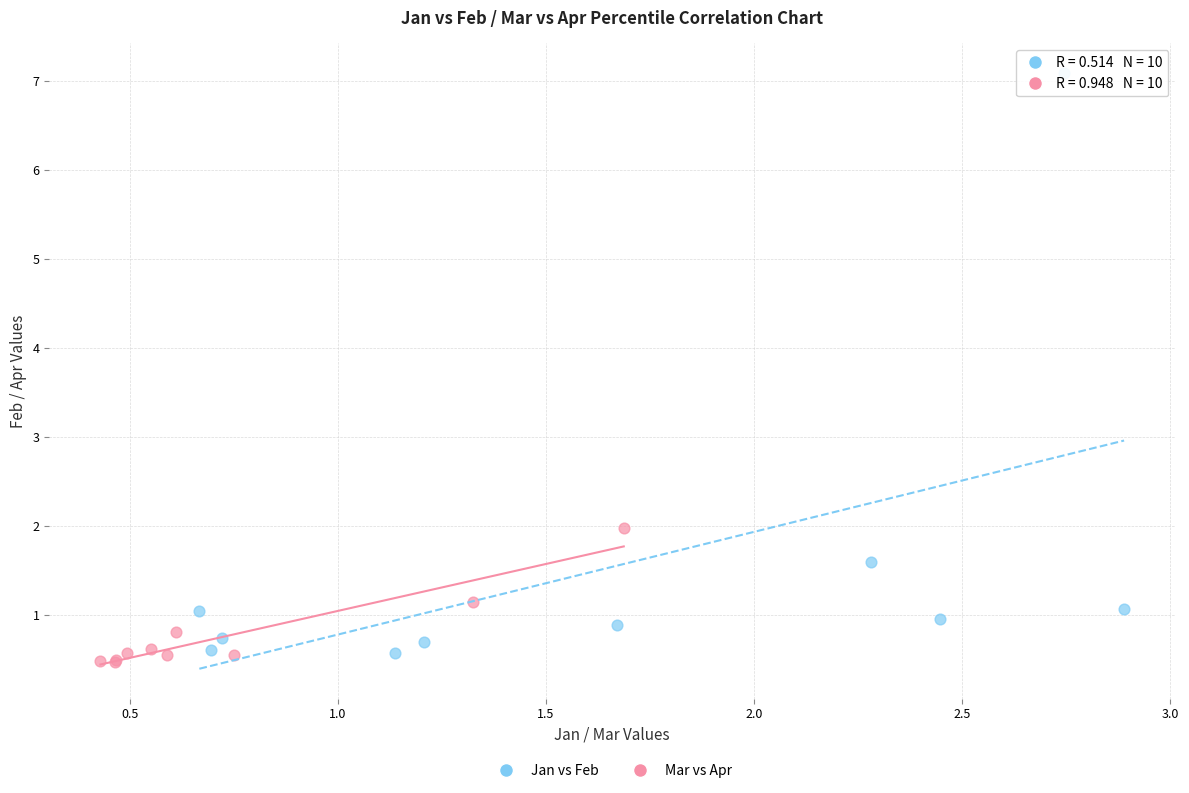

What are all the series names shown in the legend?

Jan vs Feb, Mar vs Apr